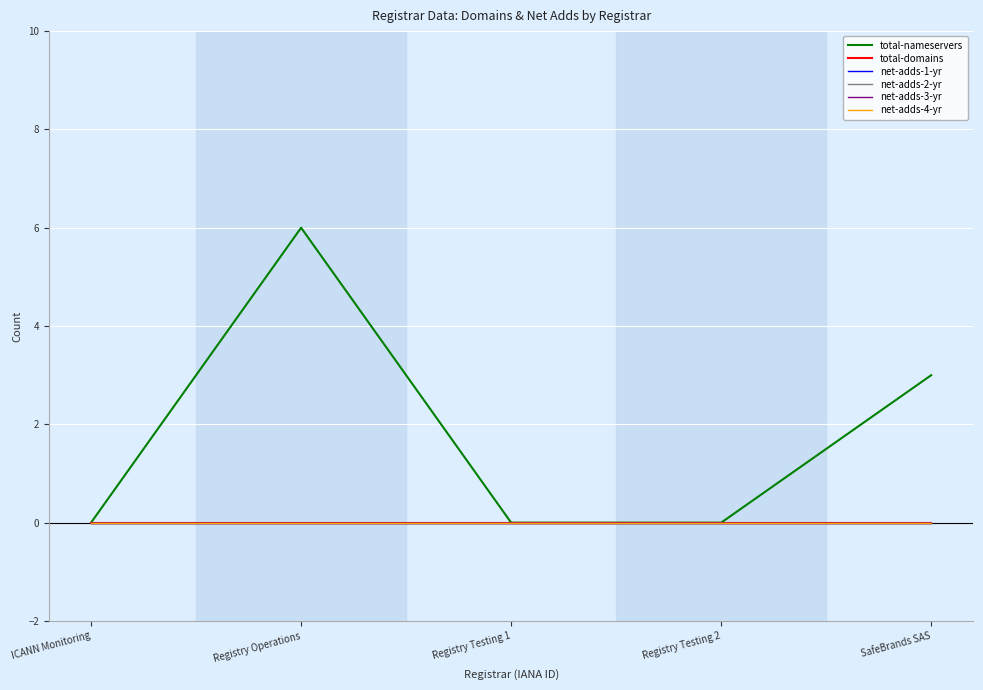

List the series in order of their peak value, lowest first.

total-domains, net-adds-1-yr, net-adds-2-yr, net-adds-3-yr, net-adds-4-yr, total-nameservers